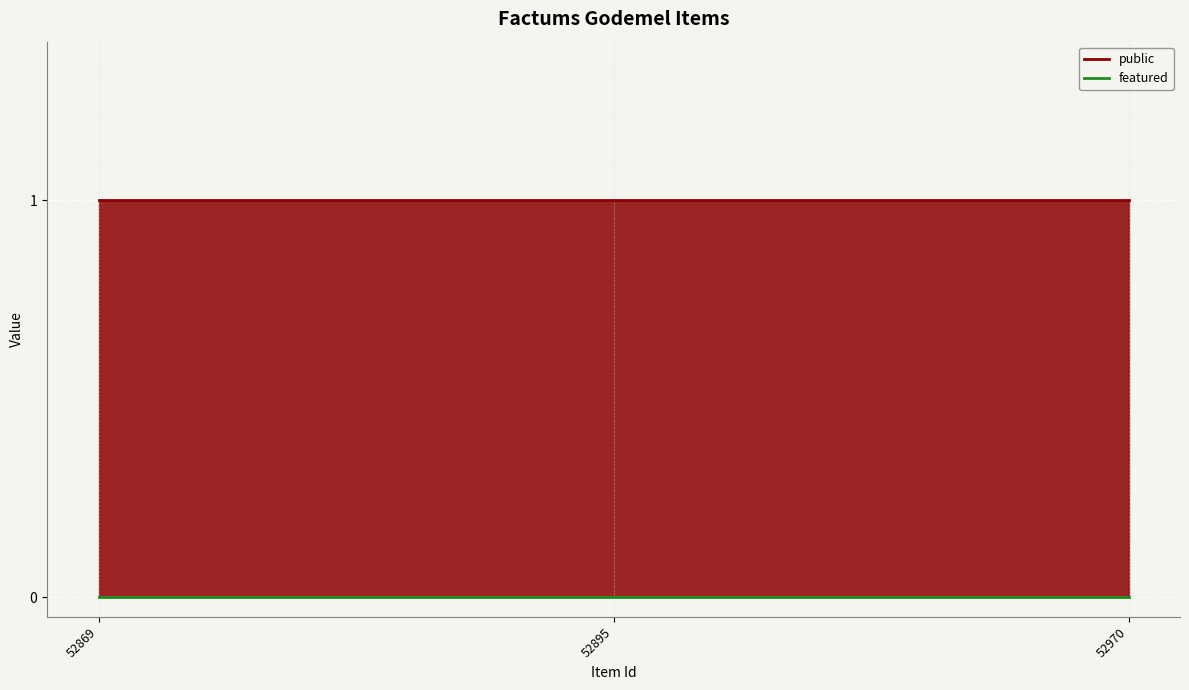

What are all the series names shown in the legend?

public, featured